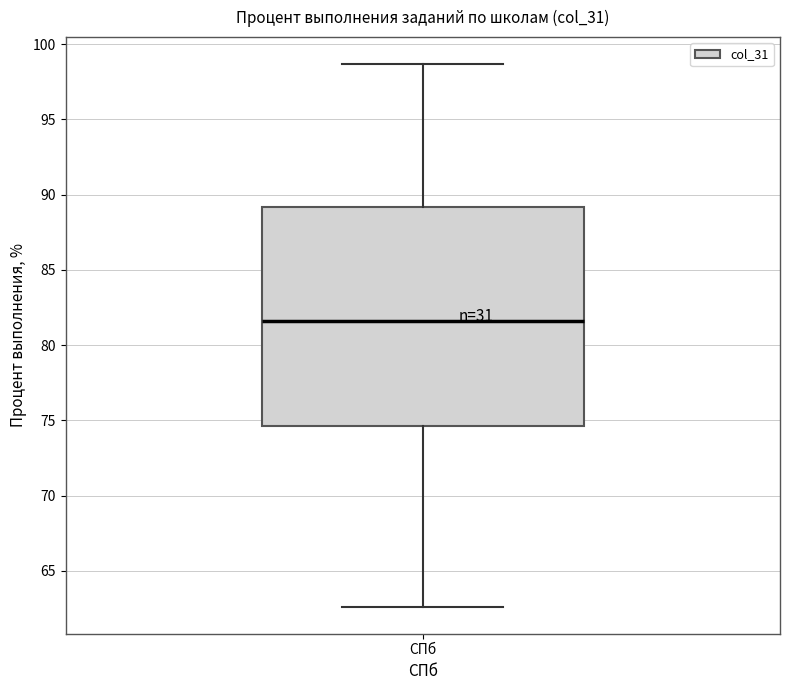

Read this box plot against the y-axis: the position of the median line, the range covered by the box, and the ends of both whiskers. The values are not printed on the chart, so give them approximately, as read against the axis.

median 81.5, box 74.5 to 89.0, whiskers 62.5 to 98.5